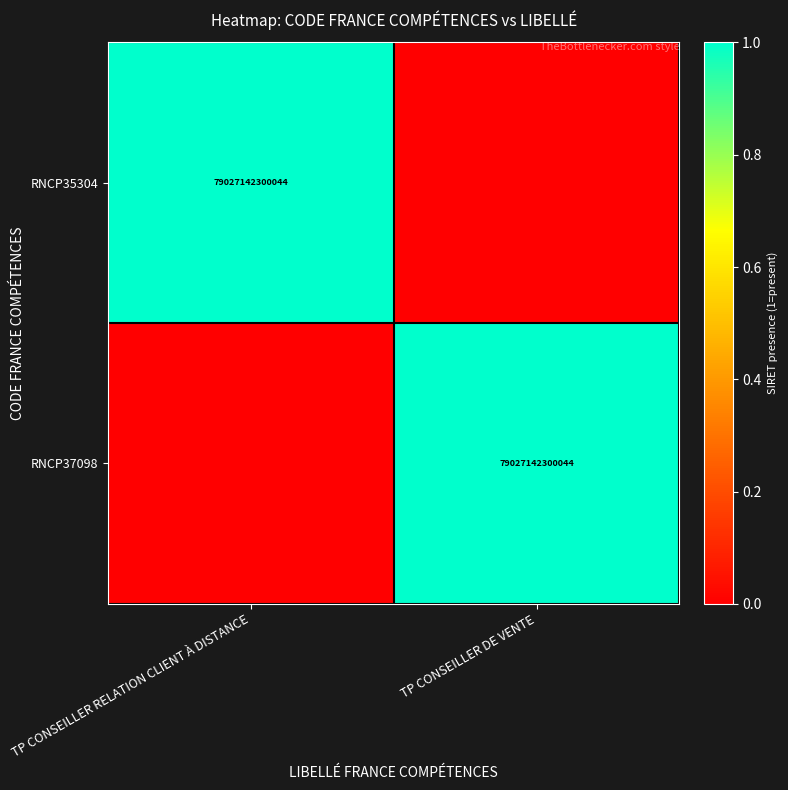

True or false: RNCP37098 has a value of 0 at TP CONSEILLER DE VENTE.

False